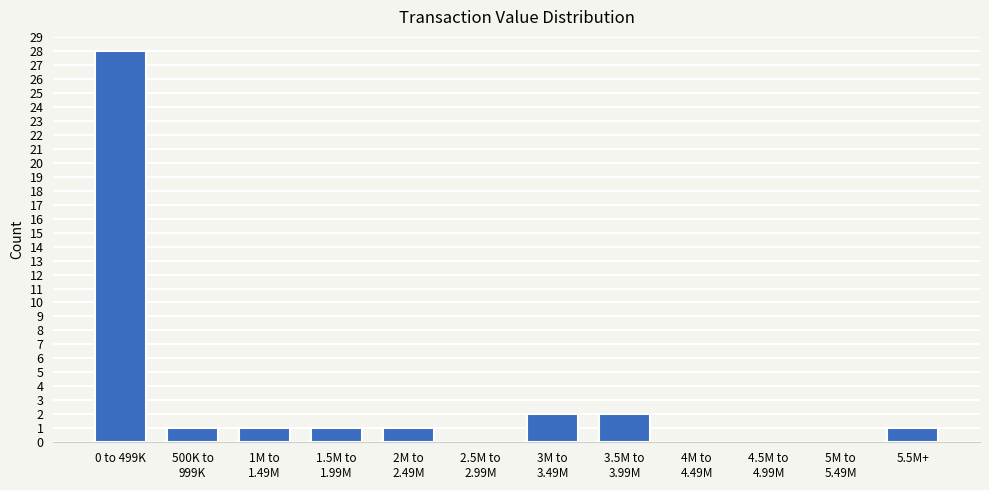

What is the maximum value shown in the chart?

28